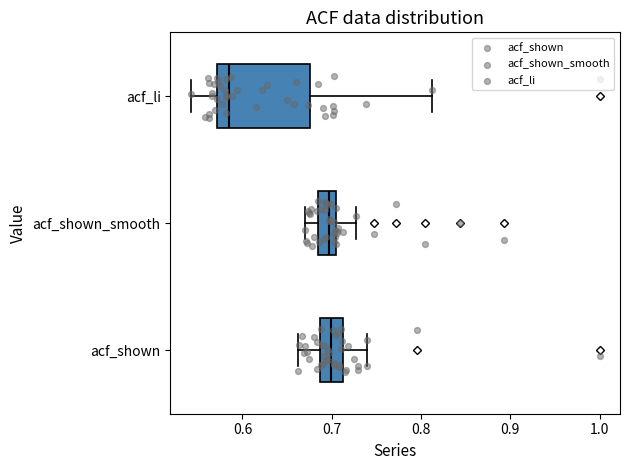

Comparing the boxes themselves (not the whiskers), which one is the widest?

acf_li